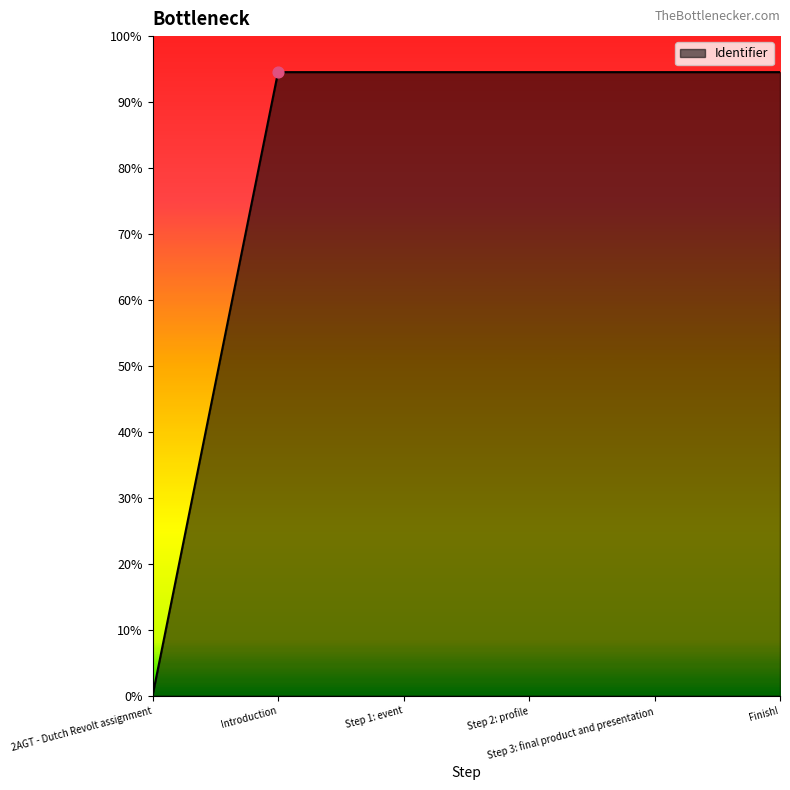

Which has a higher value, 2AGT - Dutch Revolt assignment or Step 3: final product and presentation?

Step 3: final product and presentation